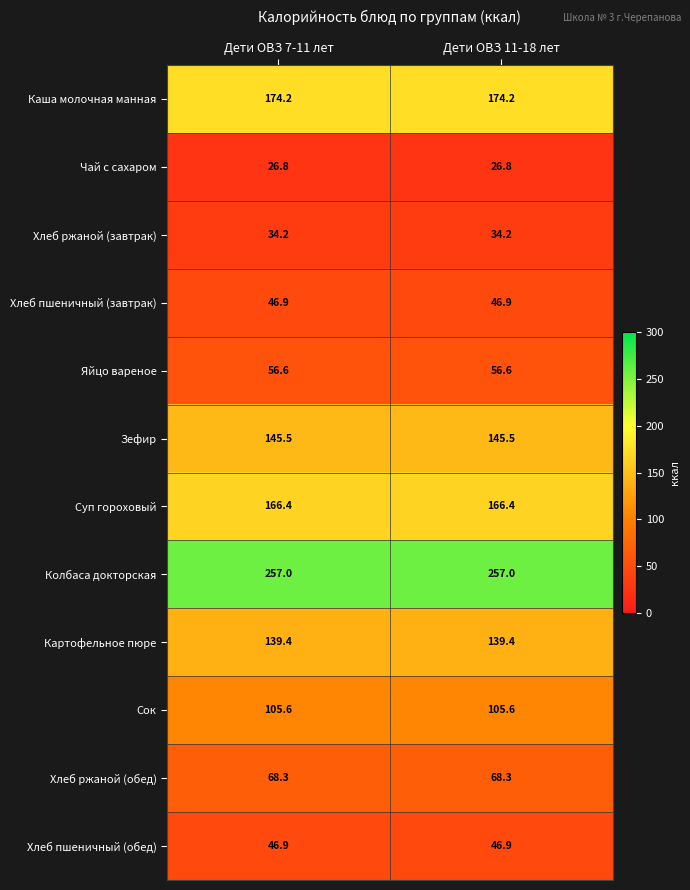

Which series has the largest total across all categories?

Колбаса докторская